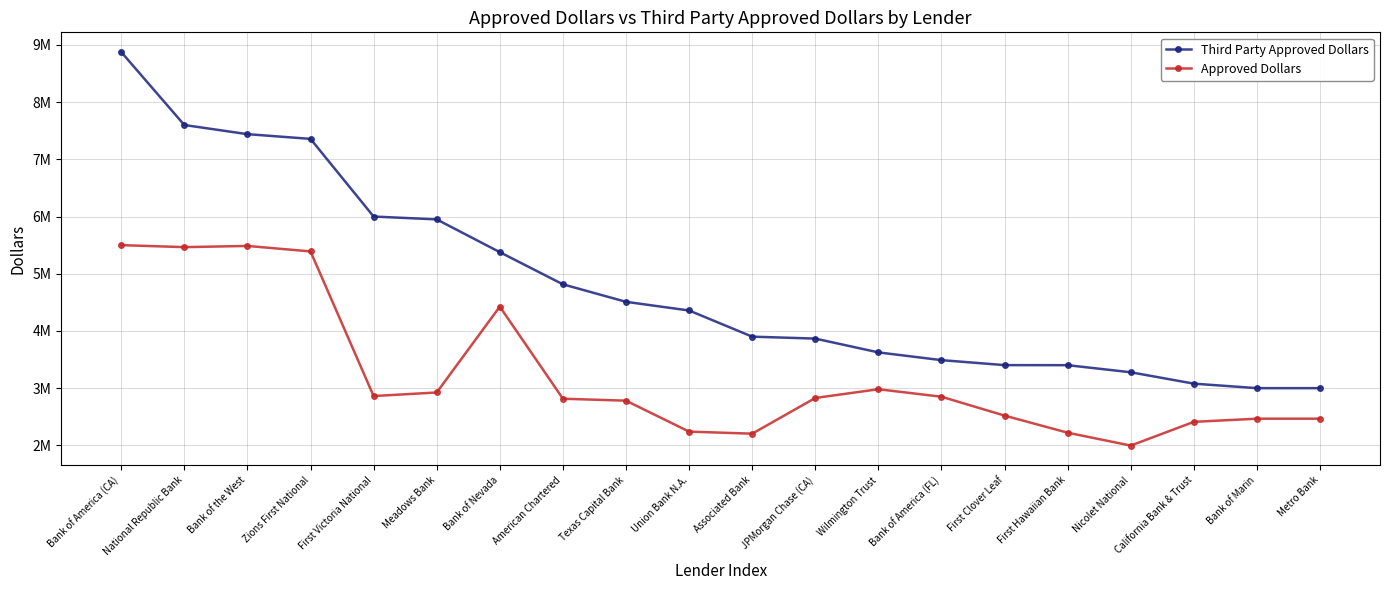

Between First Victoria National and Union Bank N.A., which series saw the biggest shift?

Third Party Approved Dollars